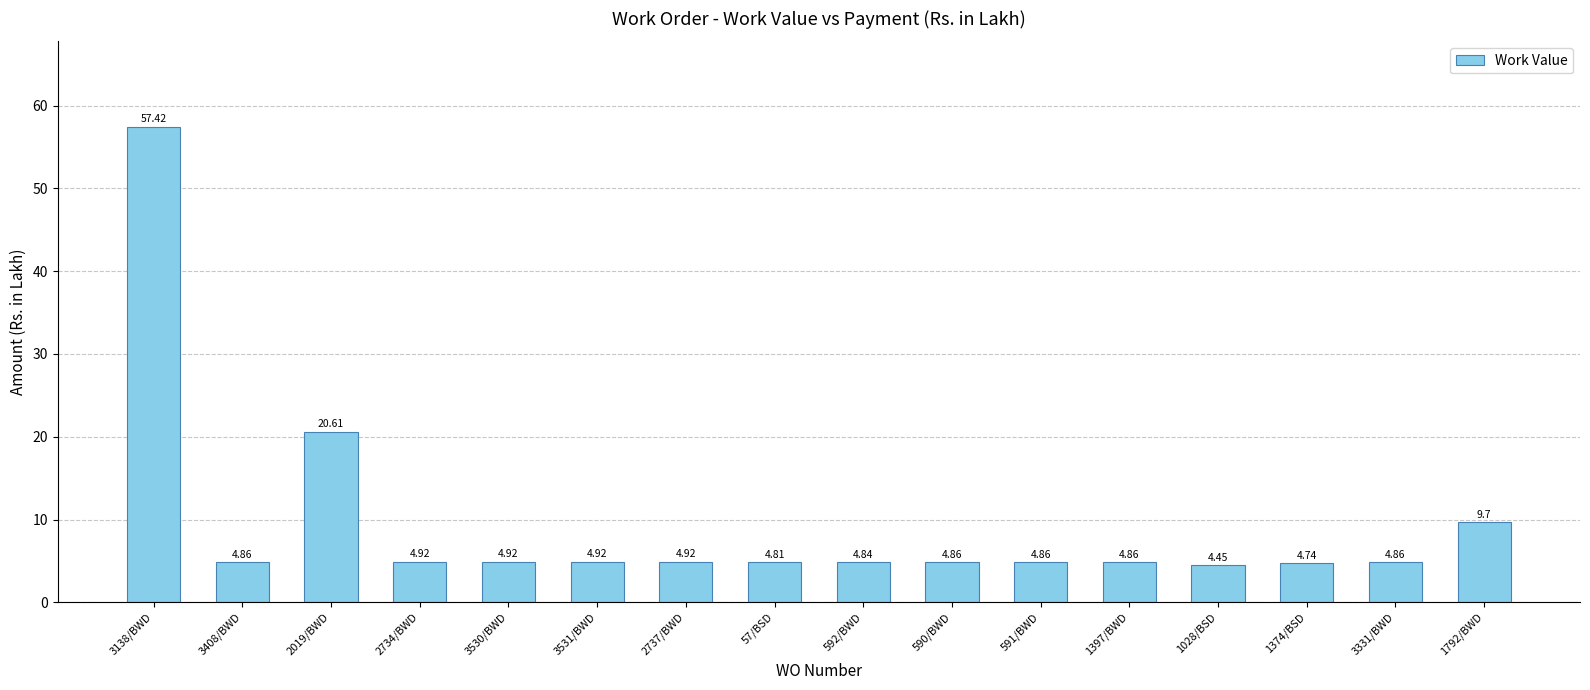

What is the ratio of the value at 590/BWD to the value at 3531/BWD?

1.0